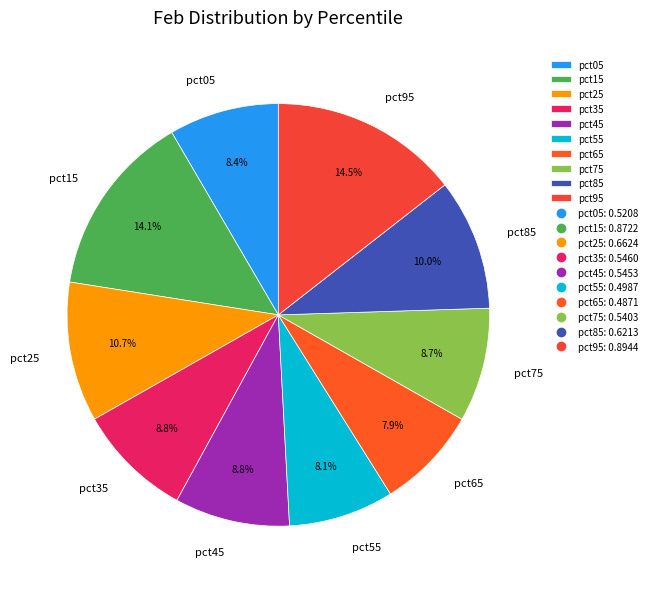

The pct45 slice represents 17% of the pie. True or false?

False